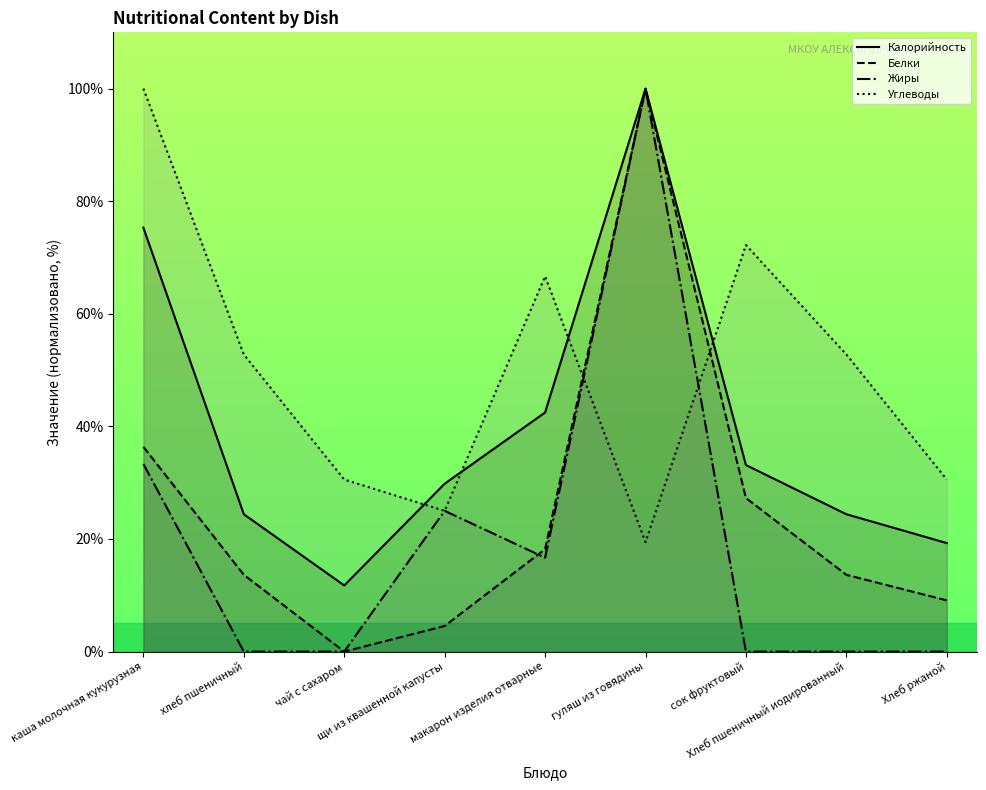

How many values in Жиры are above zero?

4